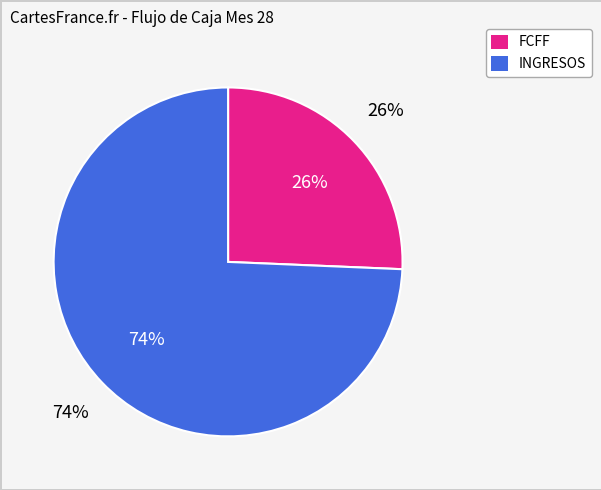

To the nearest percent, what is the difference between the FCFF and INGRESOS slice percentages?

49%